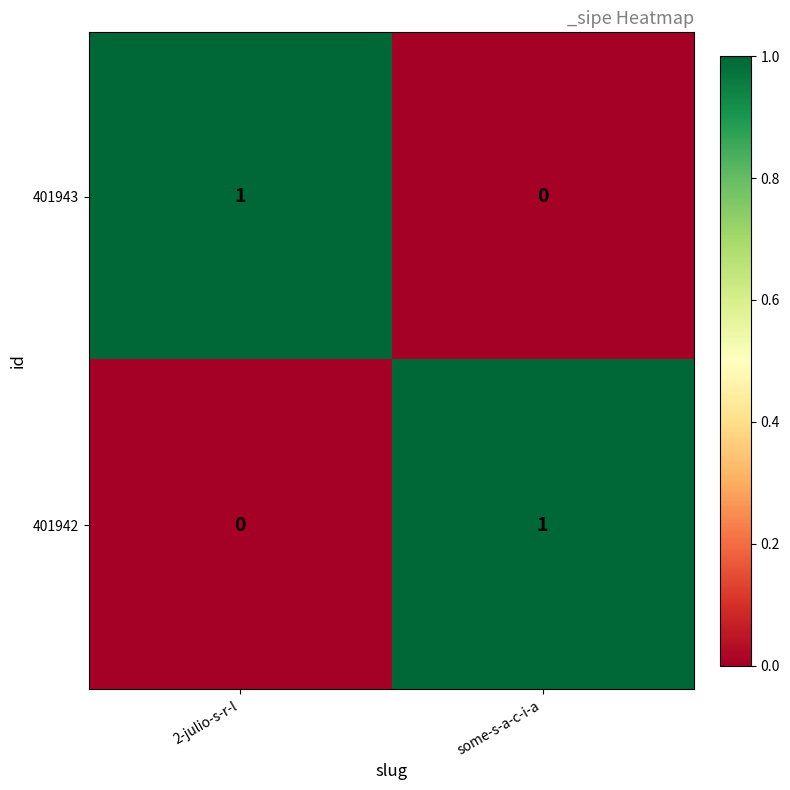

At which label does 401942 reach its peak?

some-s-a-c-i-a